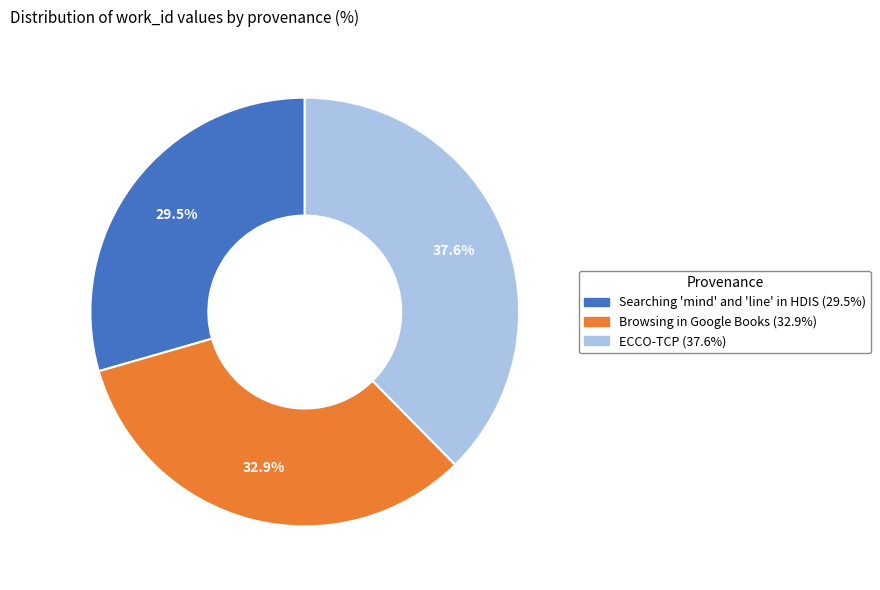

To the nearest percent, what portion does ECCO-TCP represent?

38%